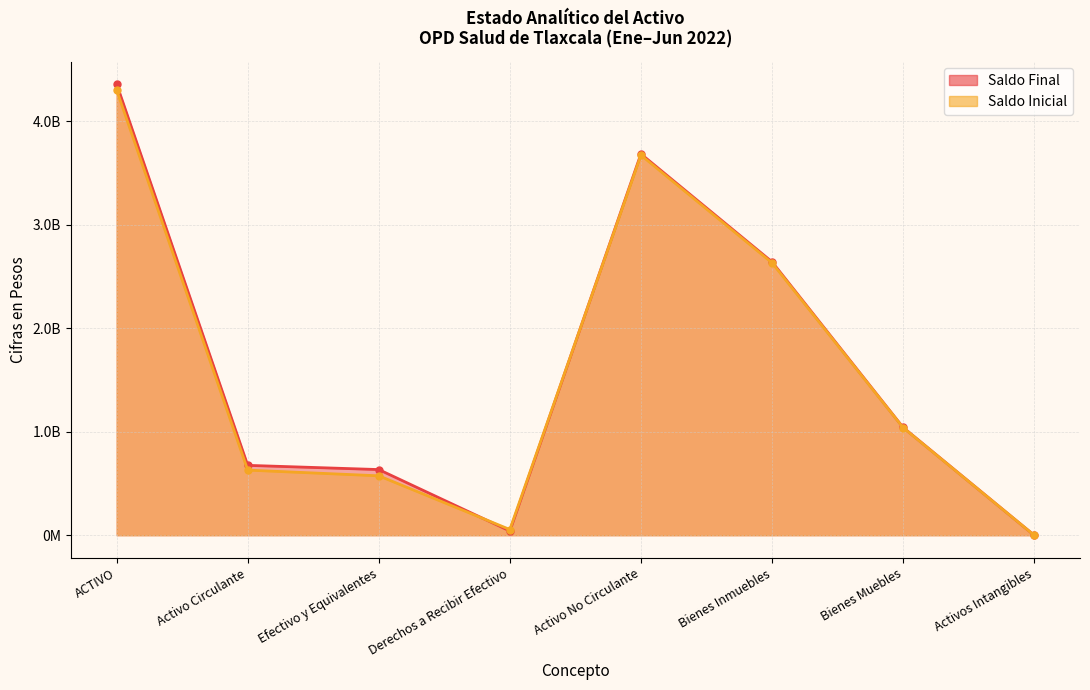

How many interior local peaks does the Saldo Inicial series have?

1